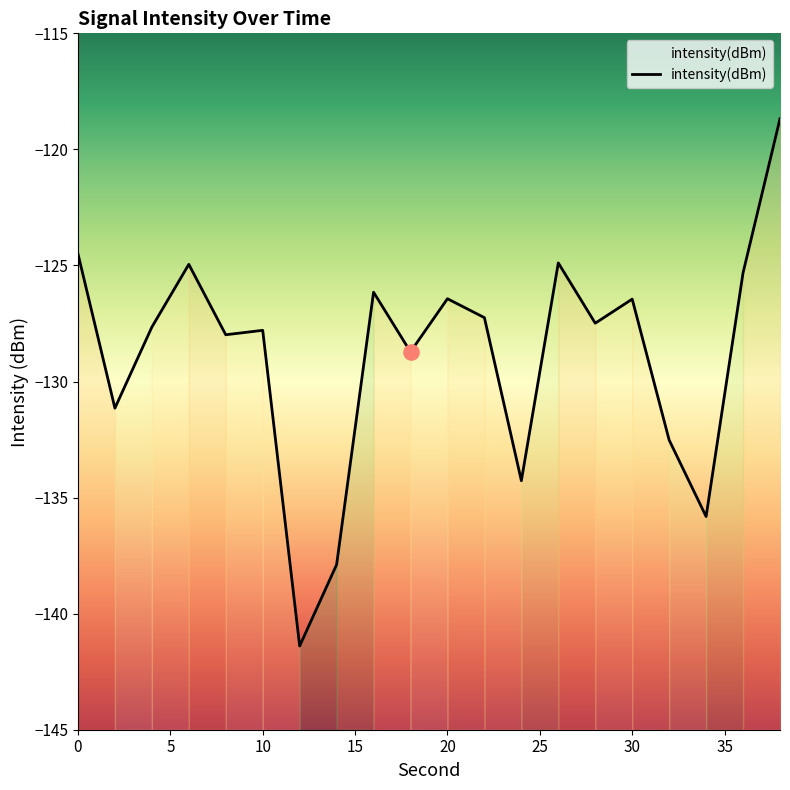

What is the change in value from 10 to 16?

+1.6